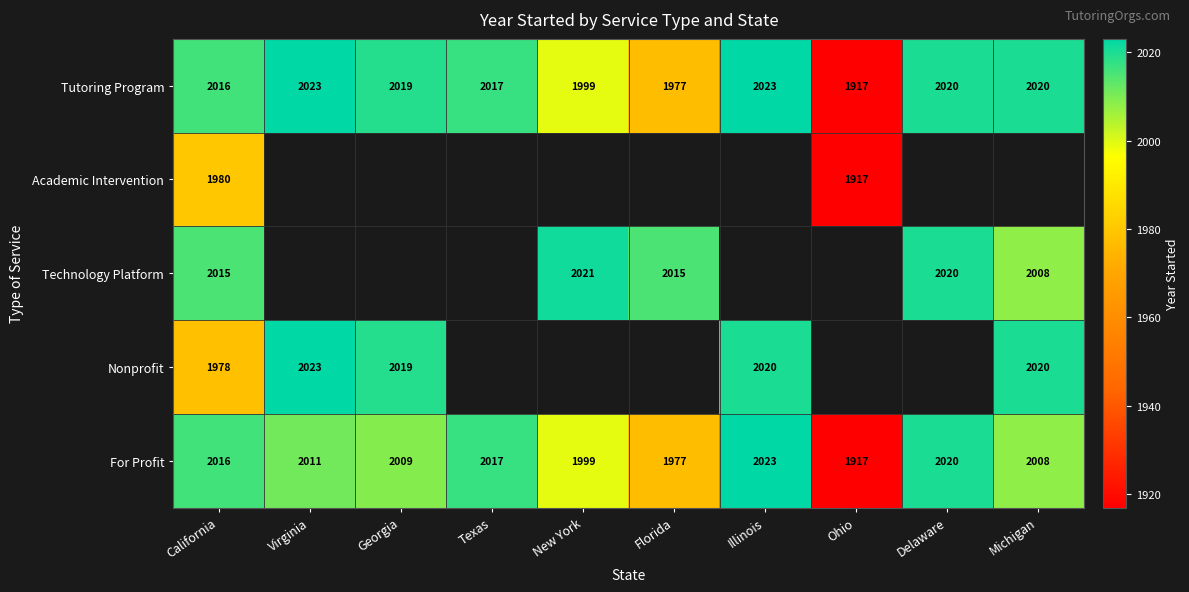

Where does the Tutoring Program series first go above 2019?

Virginia